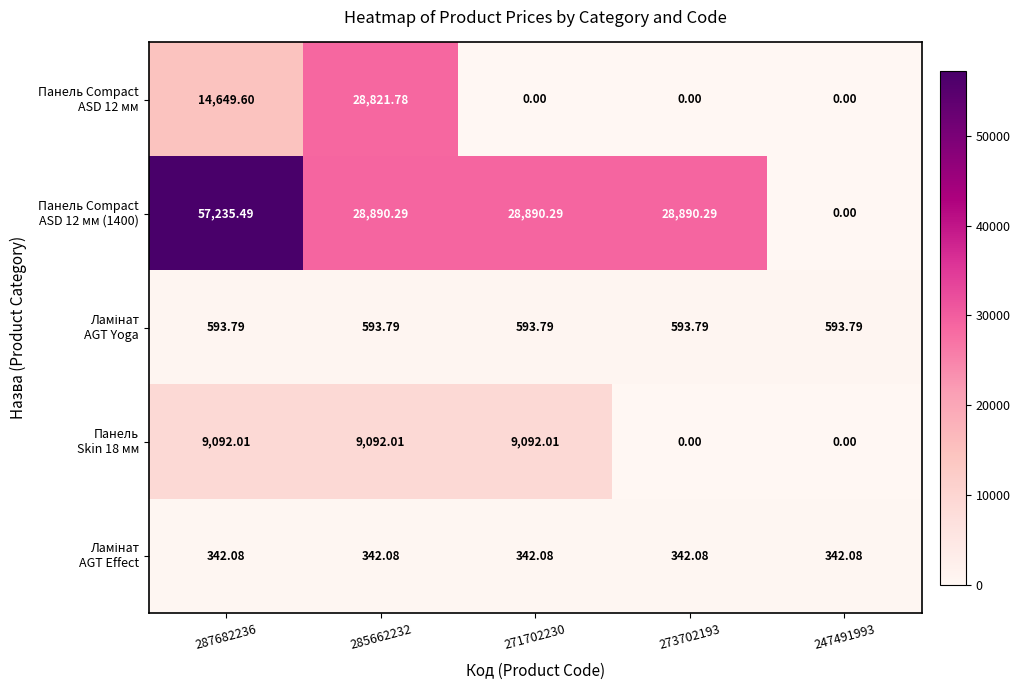

At which category is the sum across all series the highest?

287682236